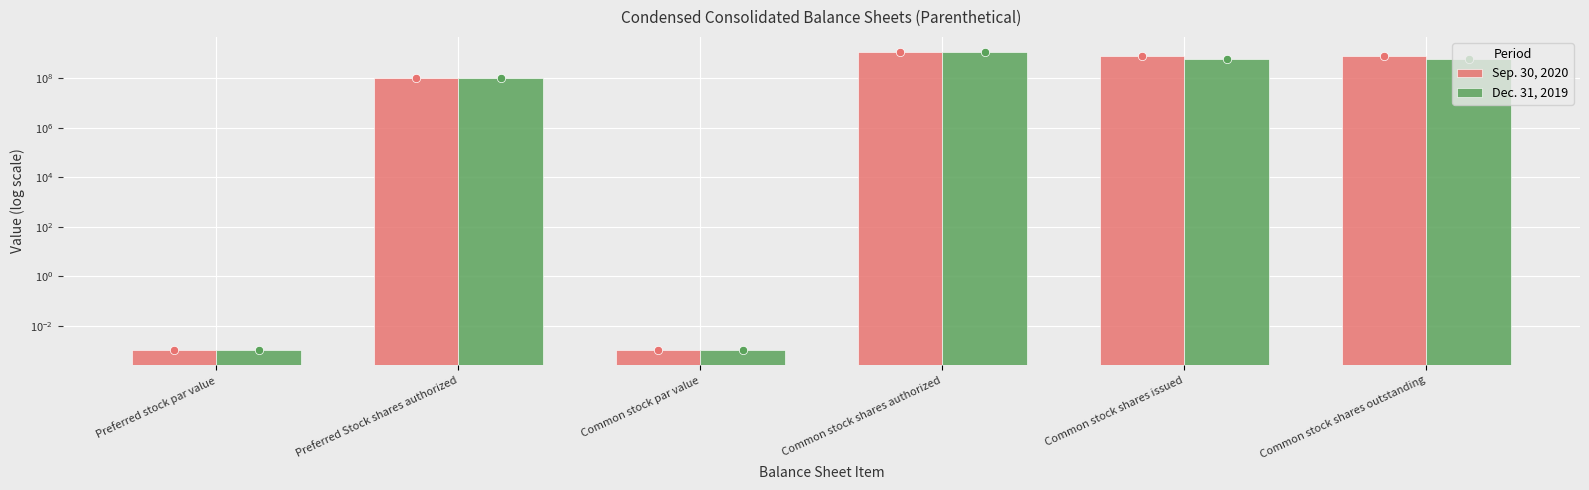

At which label does Sep. 30, 2020 first exceed 779700000?

Common stock shares authorized